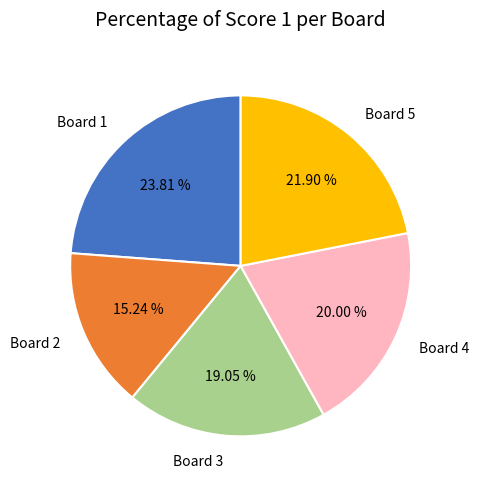

True or false: Board 1 accounts for 24% of the total.

True